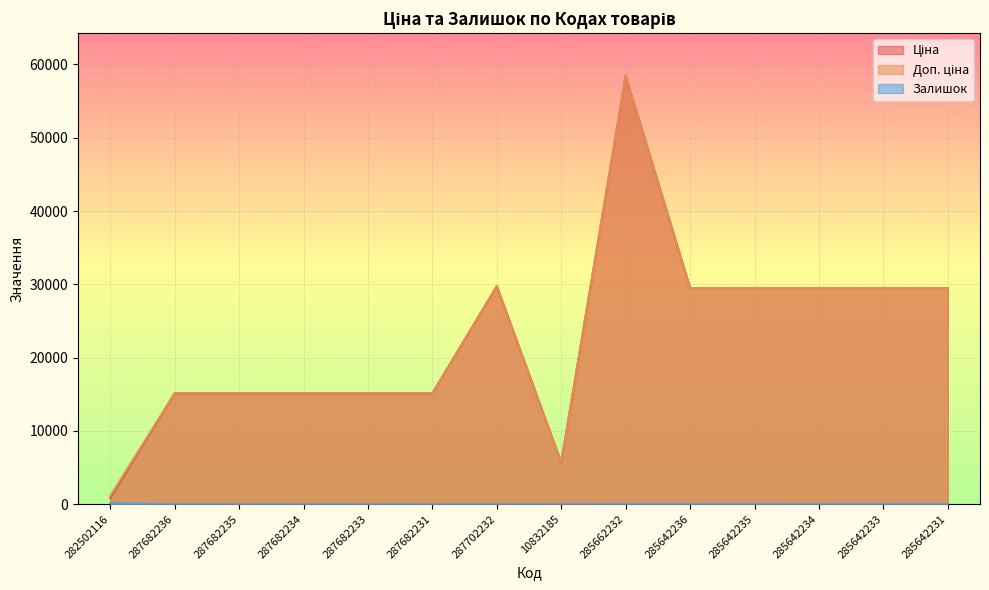

Which series has the widest spread of values?

Ціна